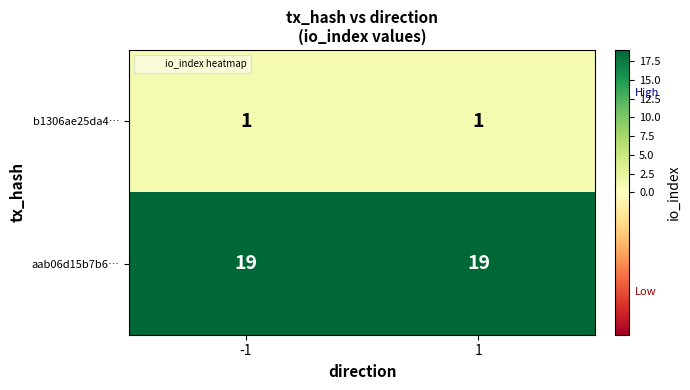

Count the number of data series in this chart.

2